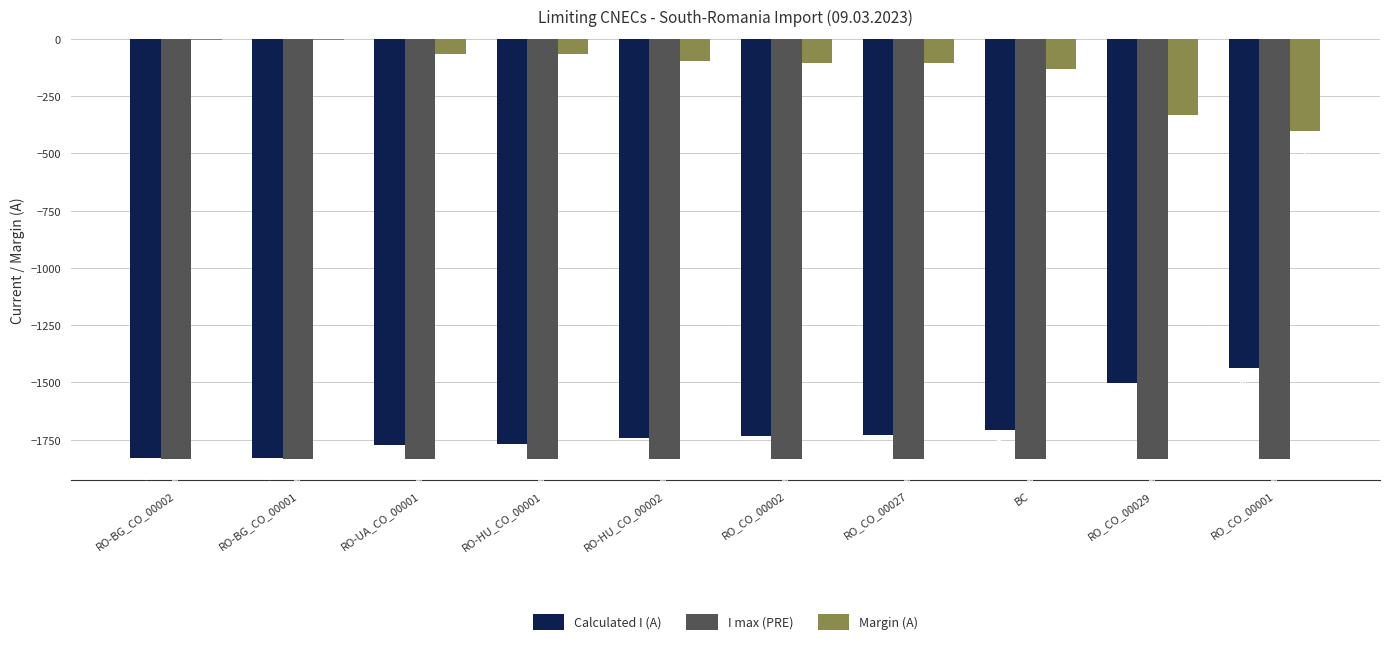

How many categories are shown in the chart?

10